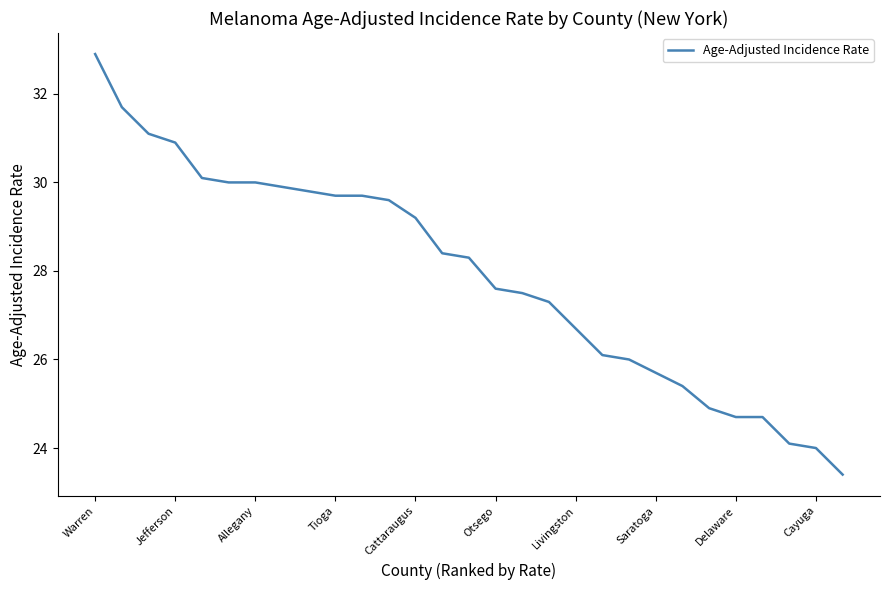

What is the smallest value displayed?

23.4